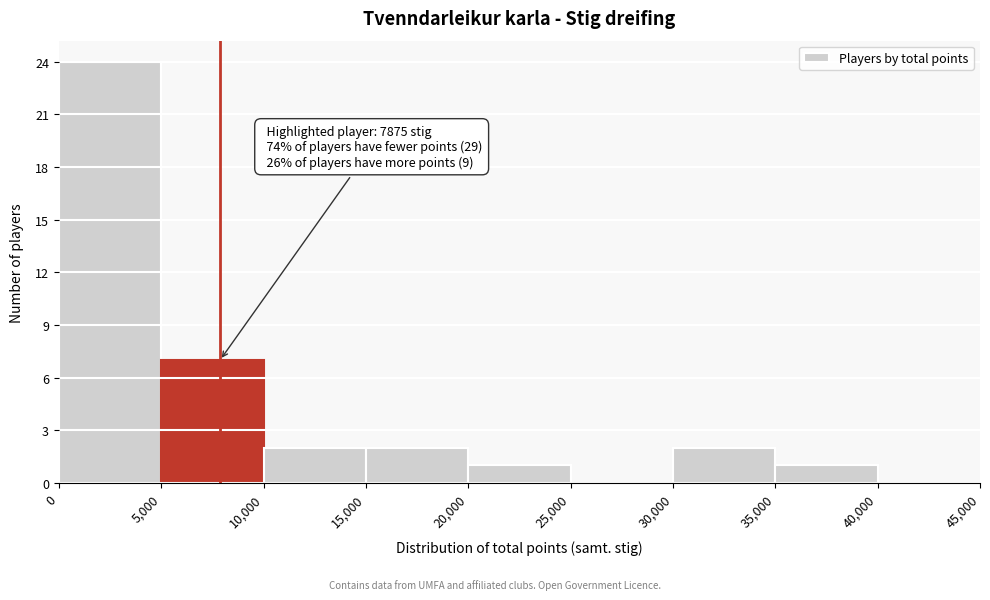

Which range on the x-axis has the tallest bar?

0 to 5,000